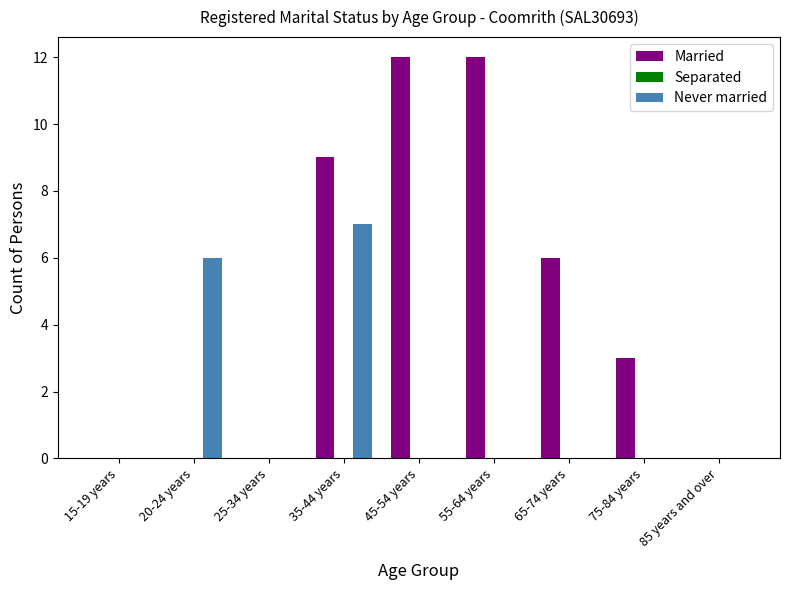

At which category is the sum across all series the highest?

35-44 years